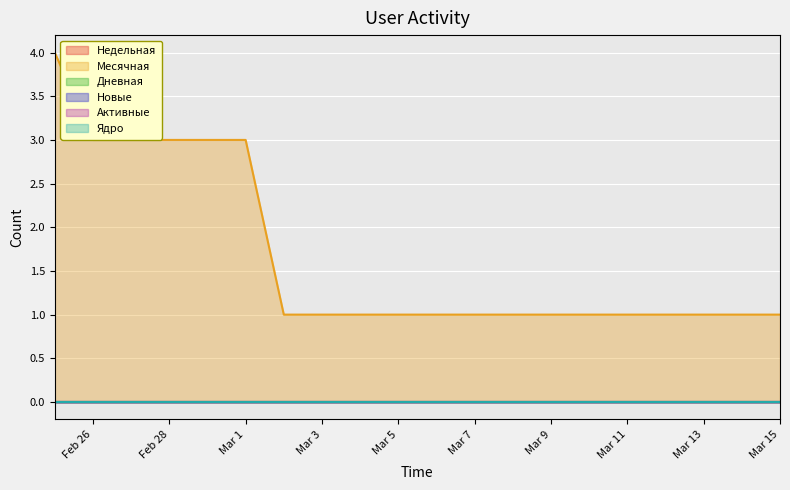

Which series has the largest total across all categories?

Месячная